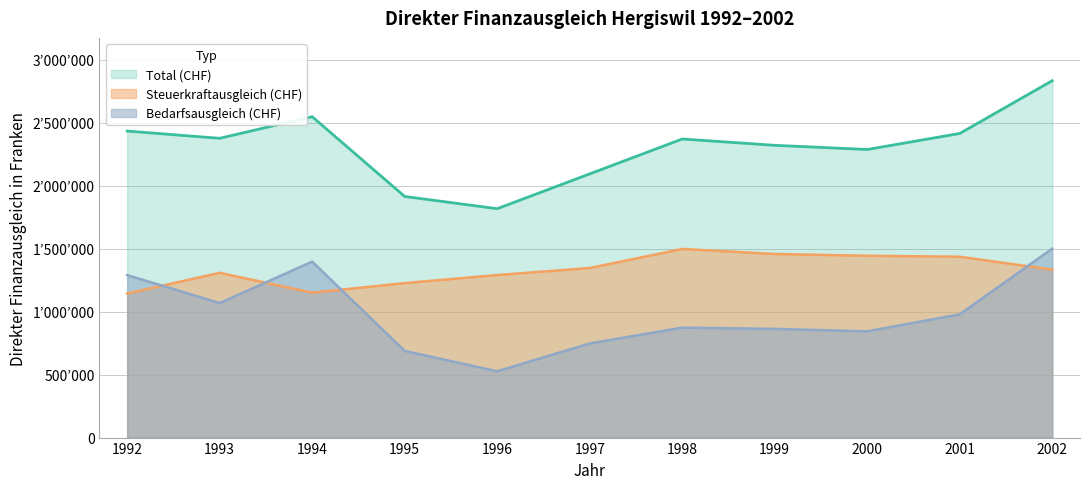

At which category is the sum across all series the highest?

2002